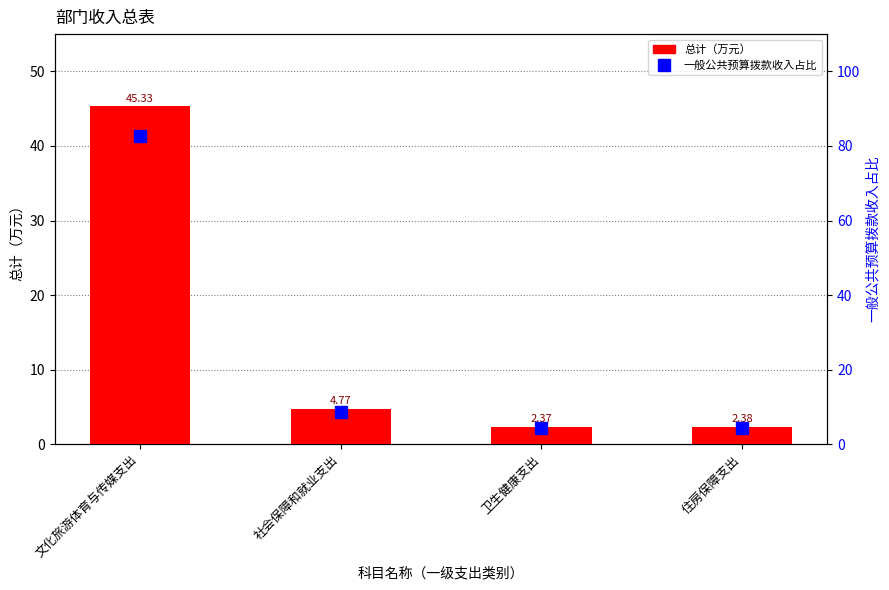

True or false: 总计（万元） has a value of 2.4 at 卫生健康支出.

True